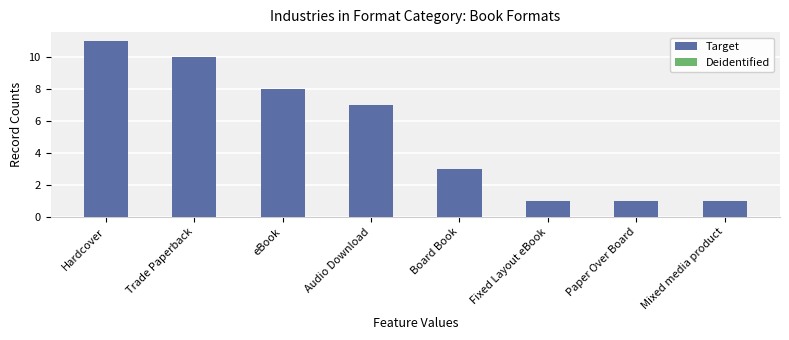

What is the greatest value displayed?

11